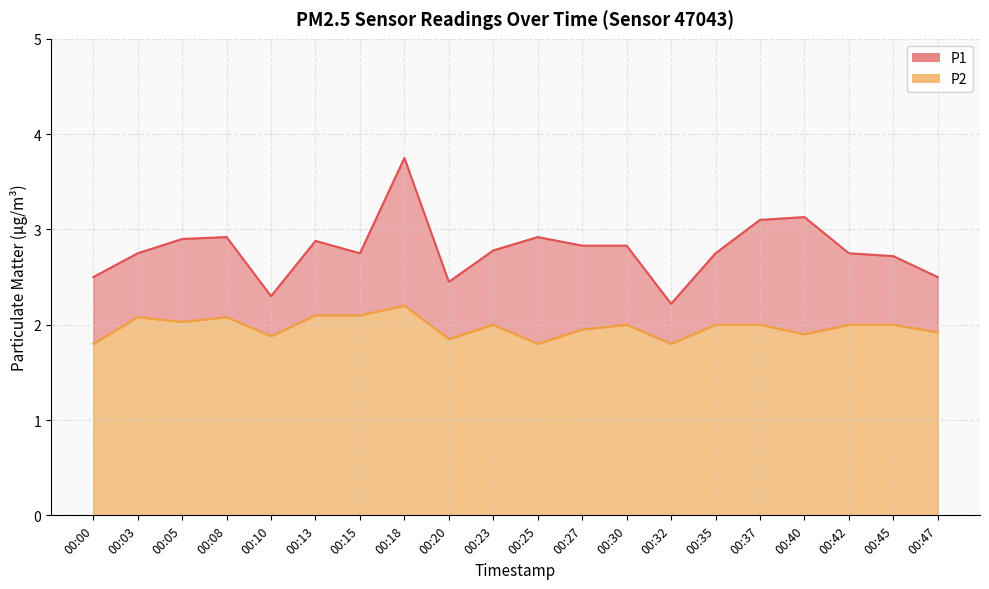

What is the value of the P2 point at the 9th from the left?

1.9